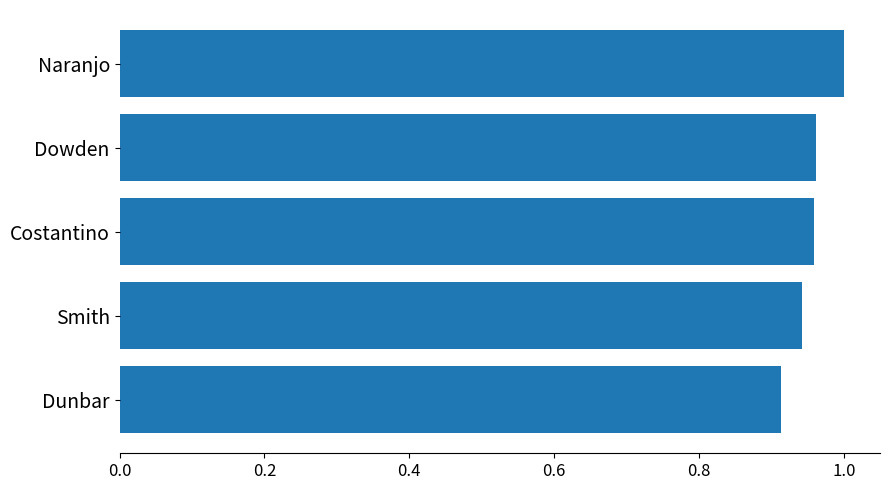

What is the label of the 3rd bar from the bottom?

Costantino